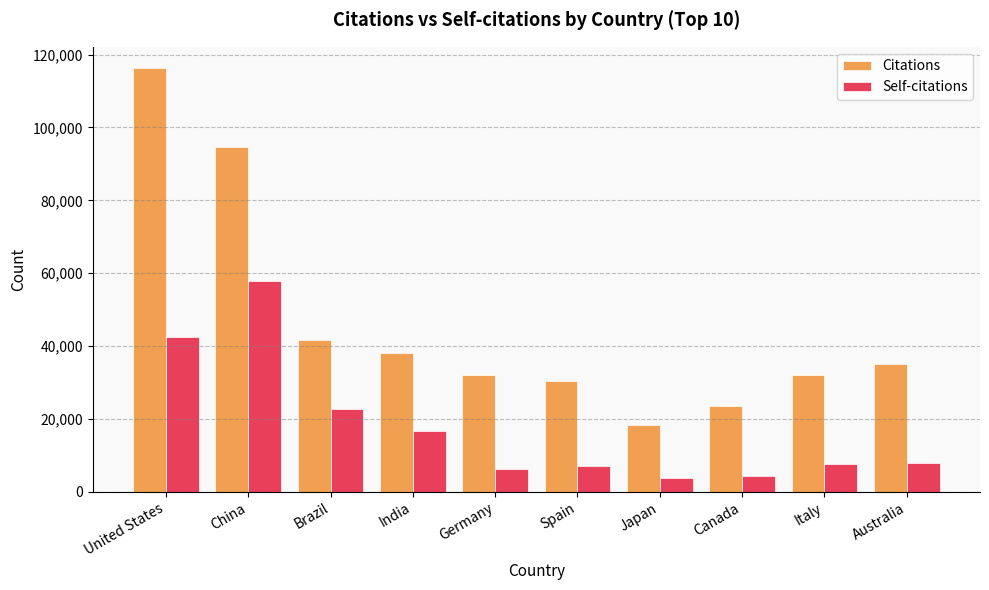

Read the Self-citations value at Australia.

7800